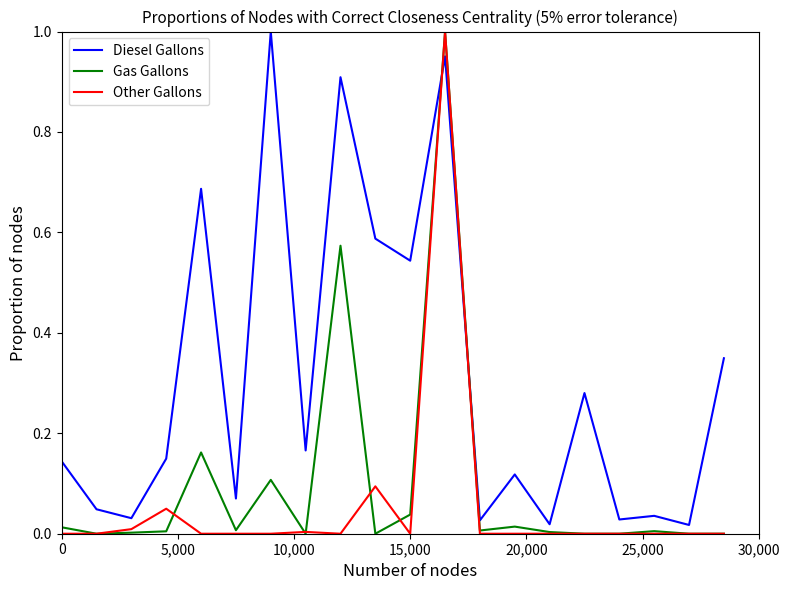

How many intersections are there between Other Gallons and Diesel Gallons?

2